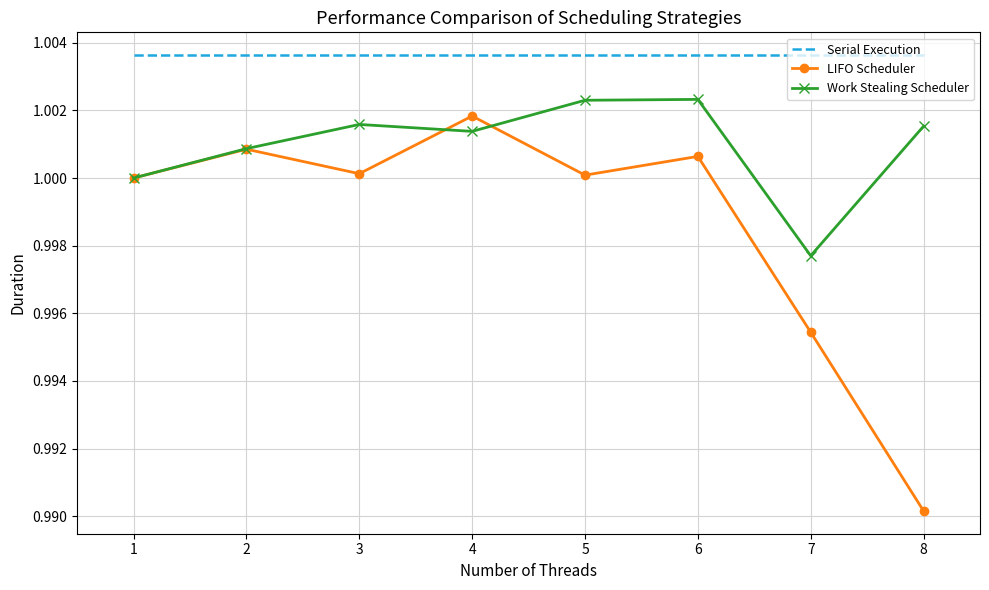

Is it true that Serial Execution equals 1.7 at 7?

False